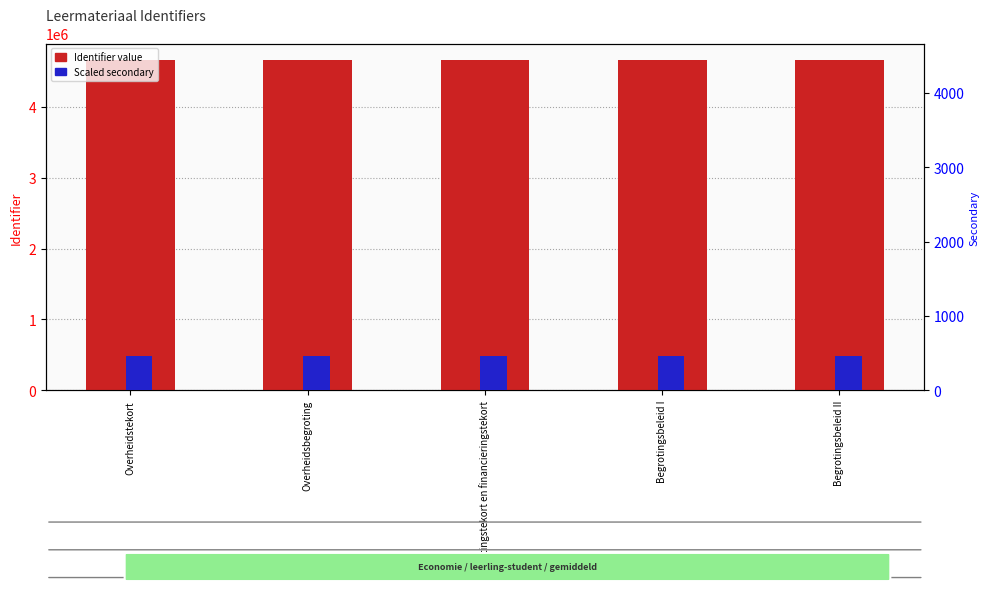

What is the label of the 2nd bar from the left?

Overheidsbegroting